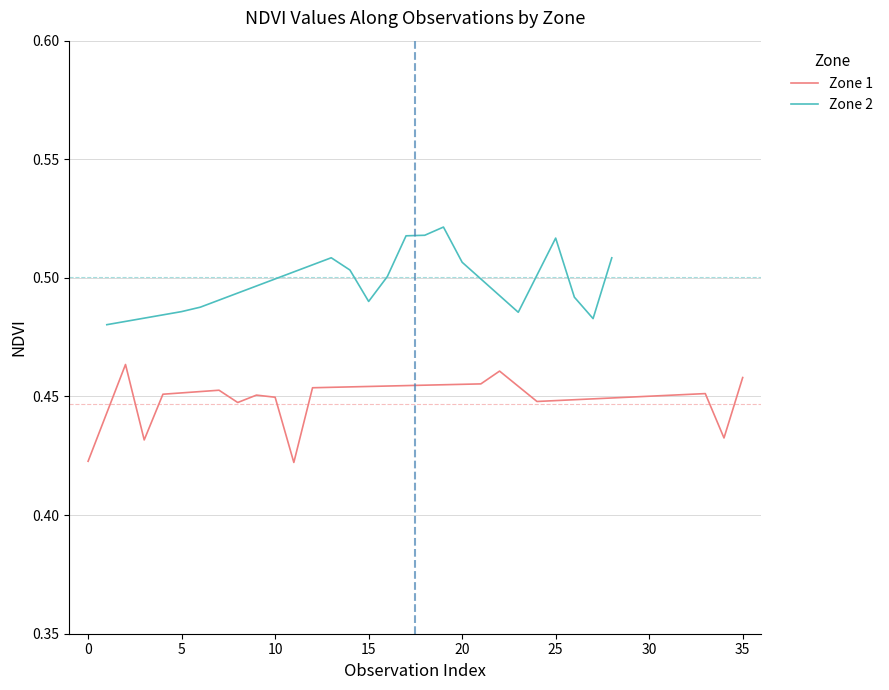

True or false: Zone 1 and Zone 2 cross at least once.

False